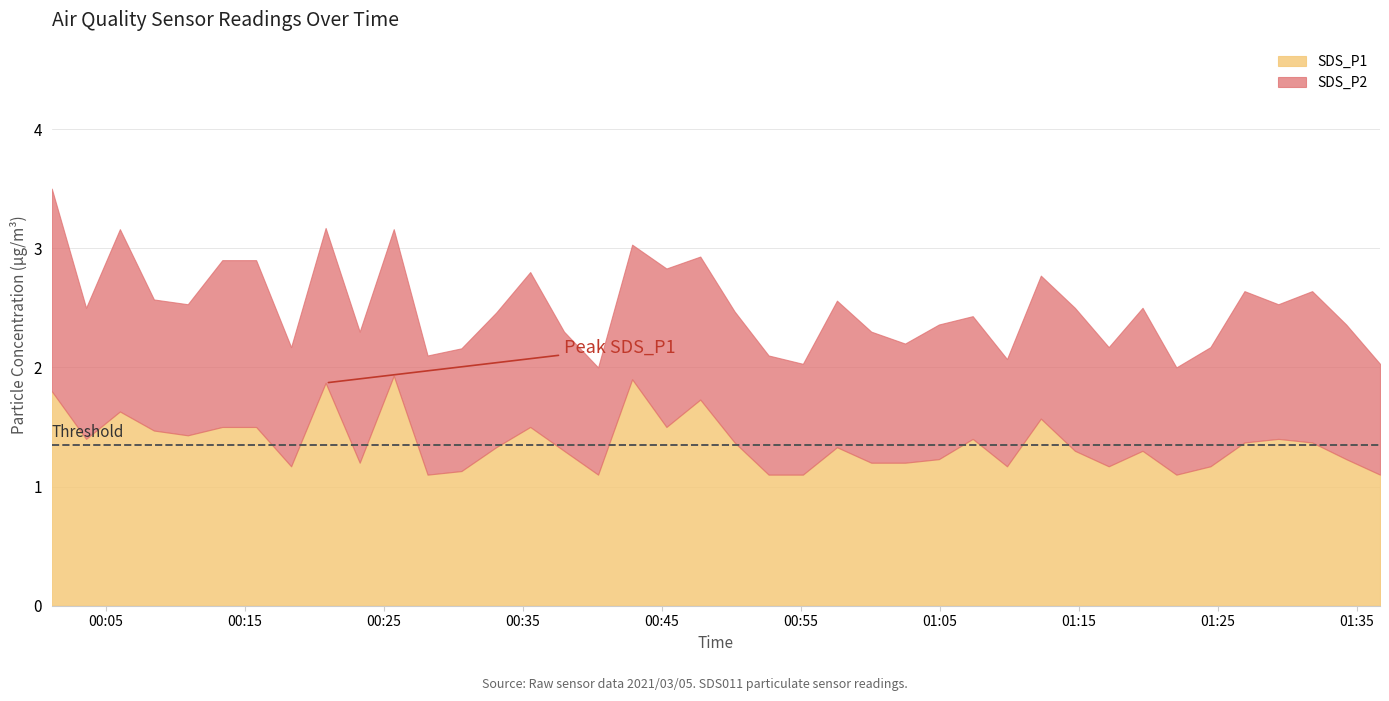

What is the average value of the SDS_P1 series?

1.4